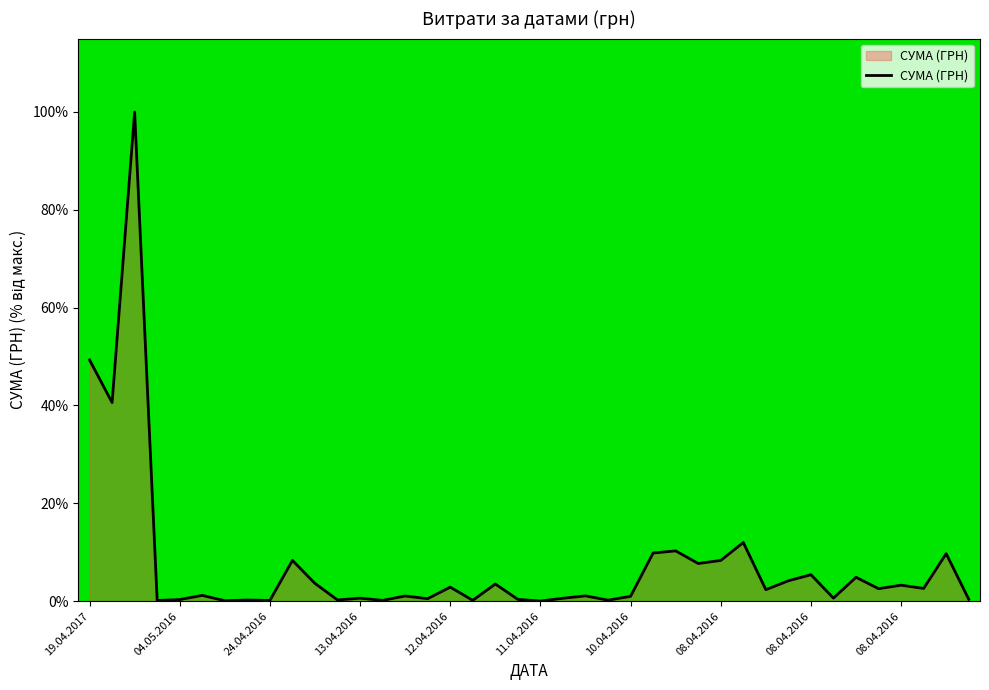

What is the maximum value shown in the chart?

100.0